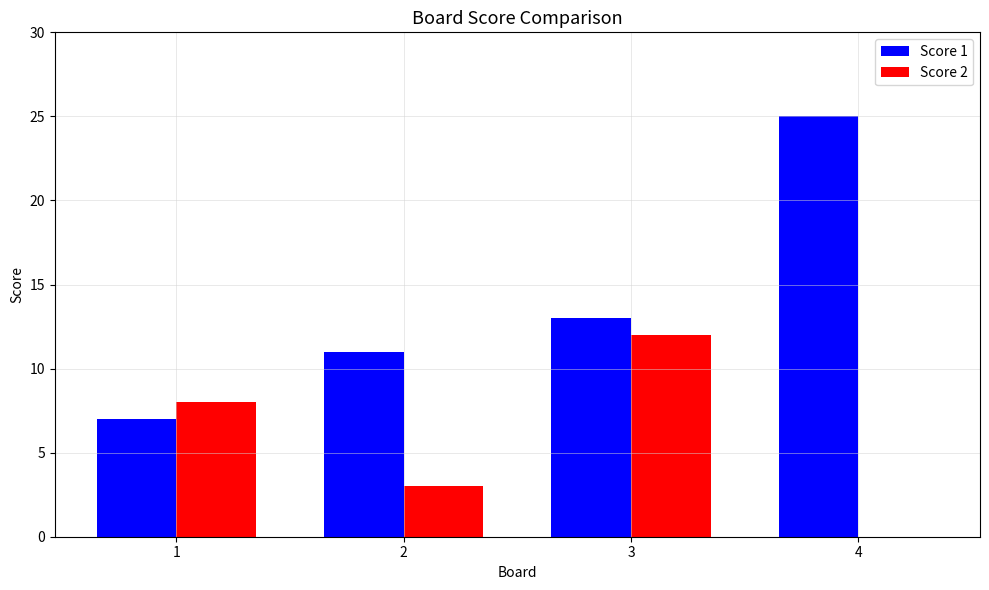

Which label corresponds to the largest value in the chart?

4